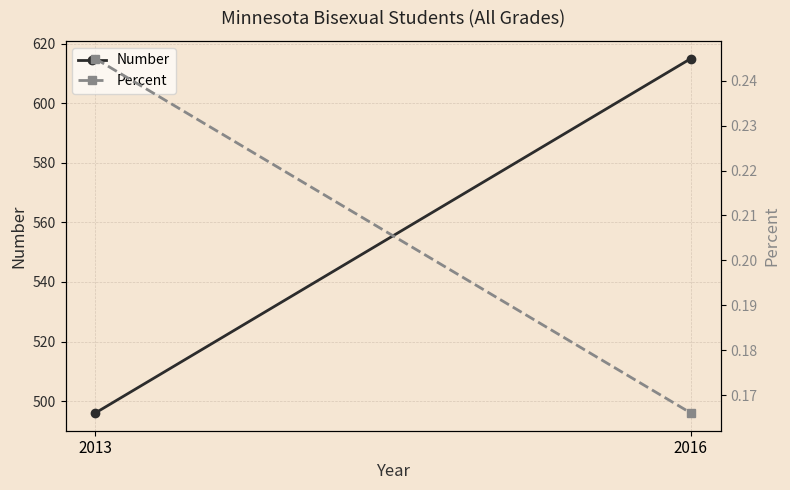

How many lines are shown in the chart?

2